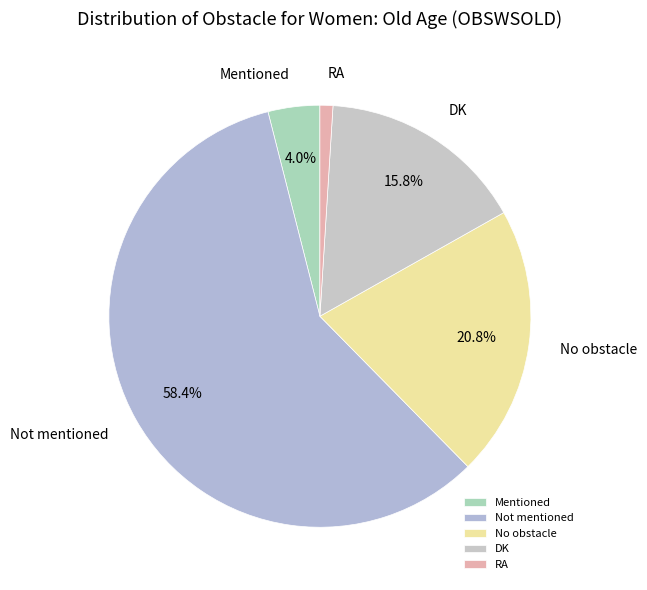

What percentage is NOT represented by DK?

84.2%